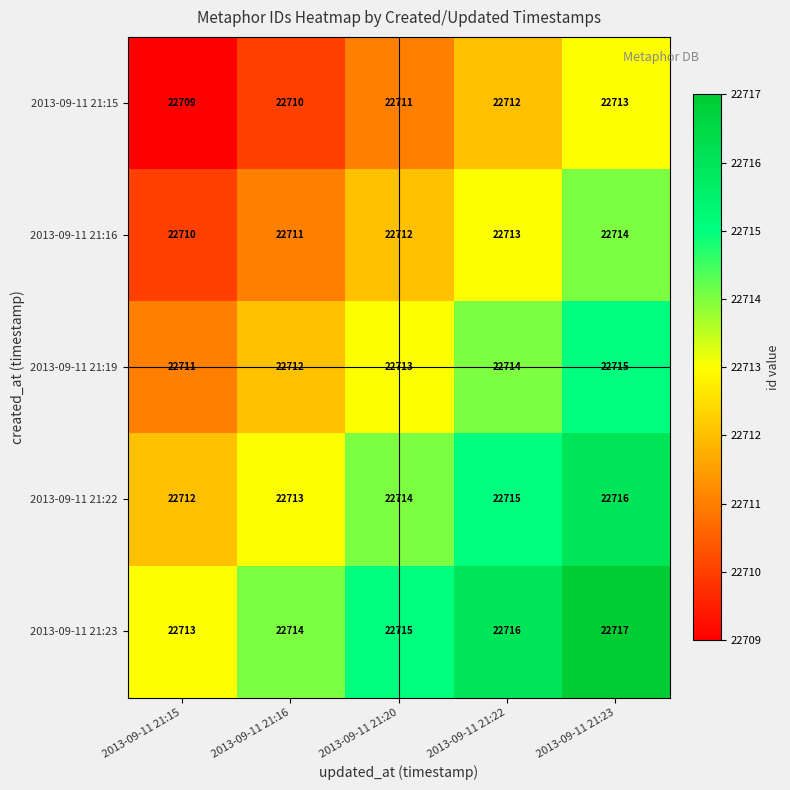

Is it true that 2013-09-11 21:23 equals 14728 at 2013-09-11 21:20?

False